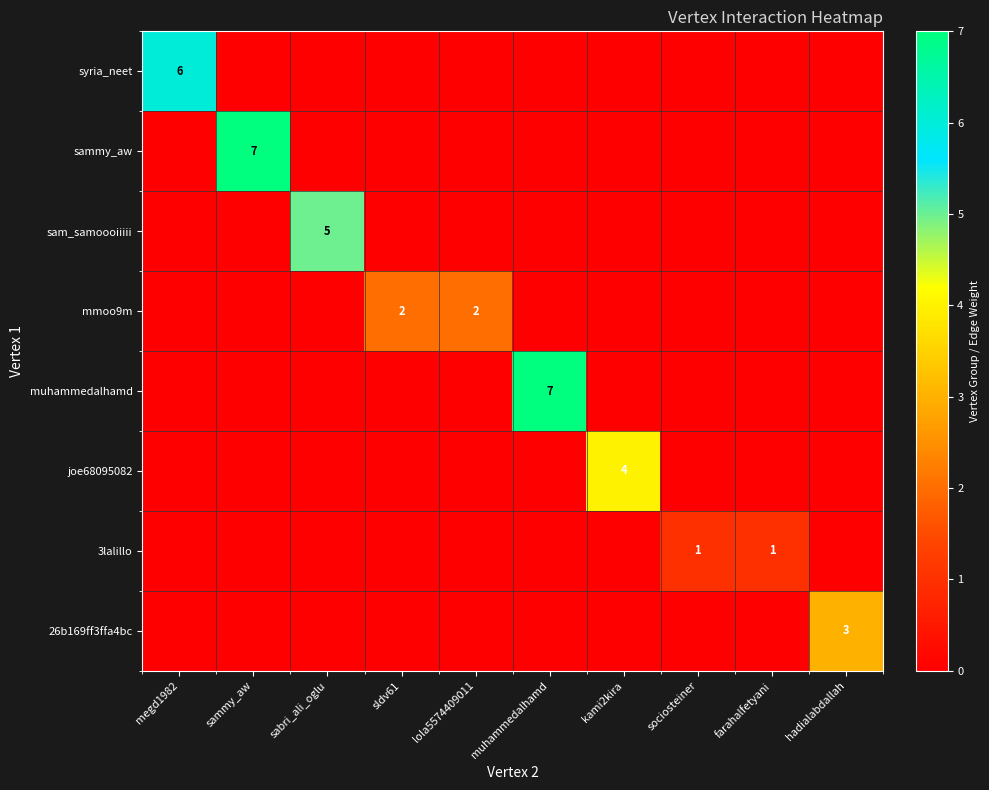

What is the spread (max minus min) of values at lola5574409011?

2